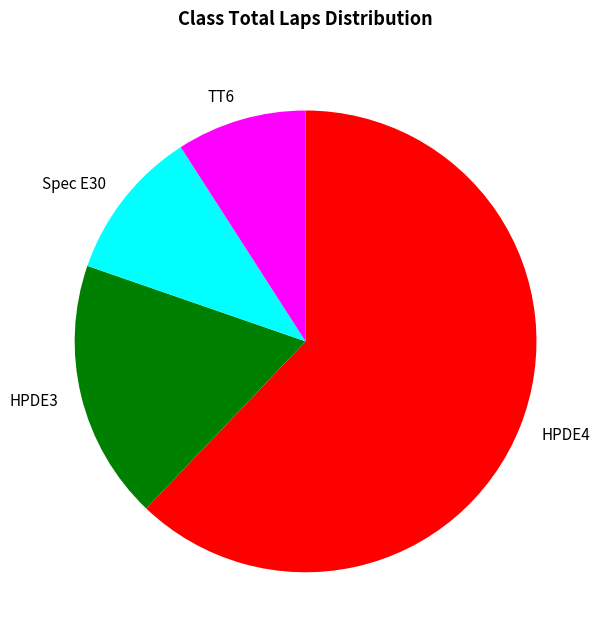

Rank the categories by value from highest to lowest.

HPDE4, HPDE3, Spec E30, TT6